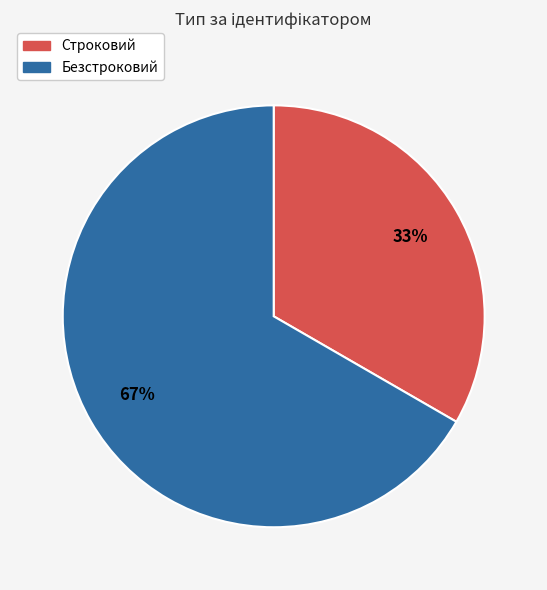

Do Строковий and Безстроковий together represent more than half of the pie?

Yes